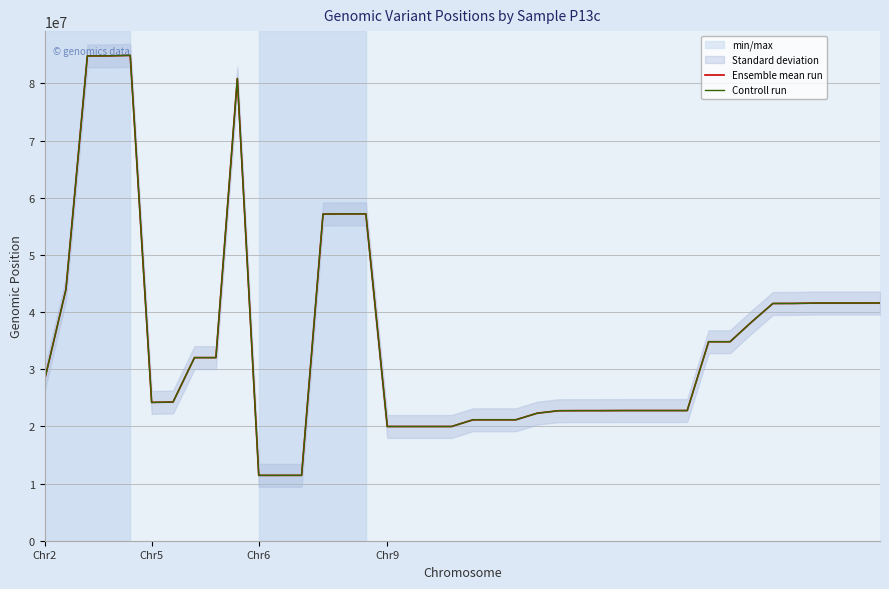

Rank the series by their maximum value, from lowest to highest.

Ensemble mean run, Controll run